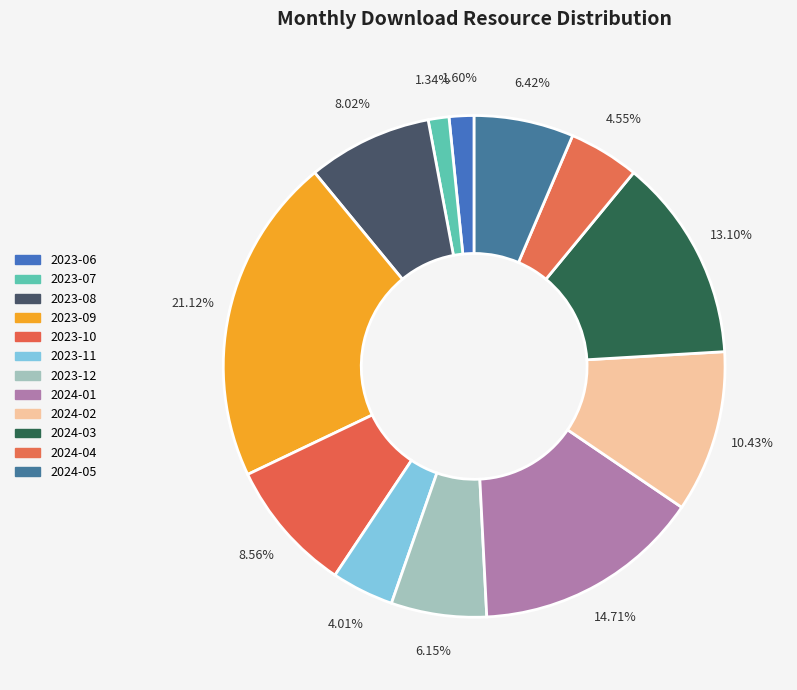

What is the smallest slice in the pie chart?

2023-07